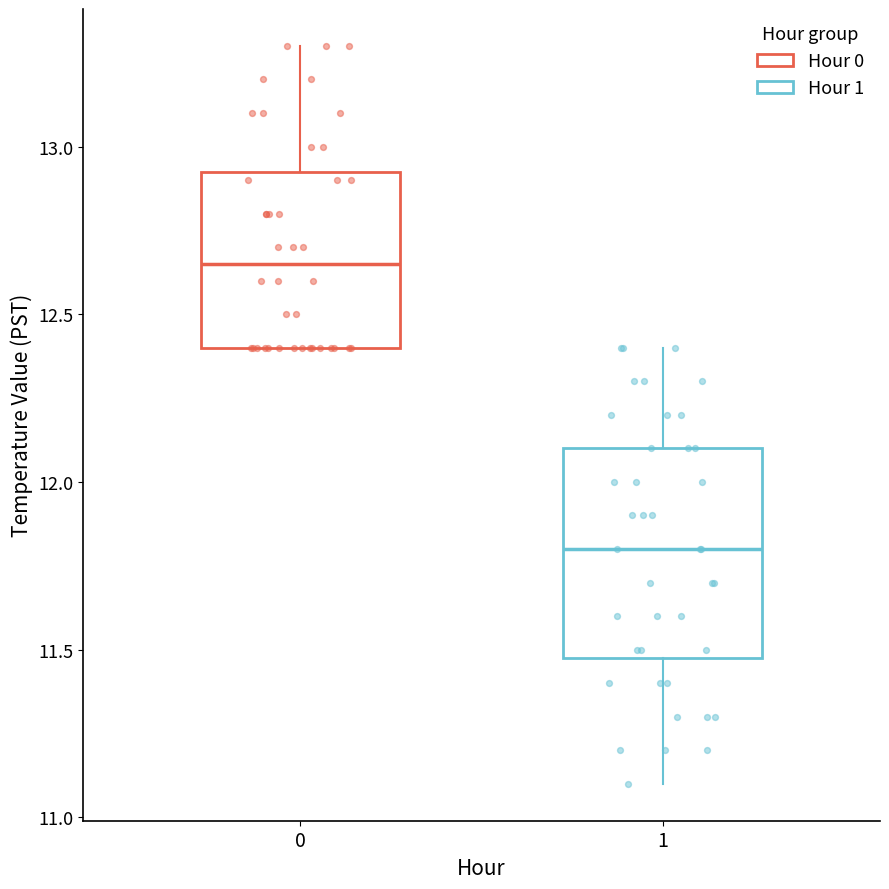

Where is the upper edge of the box at x = 1 on the y-axis? The values are not printed on the chart, so give them approximately, as read against the axis.

12.10